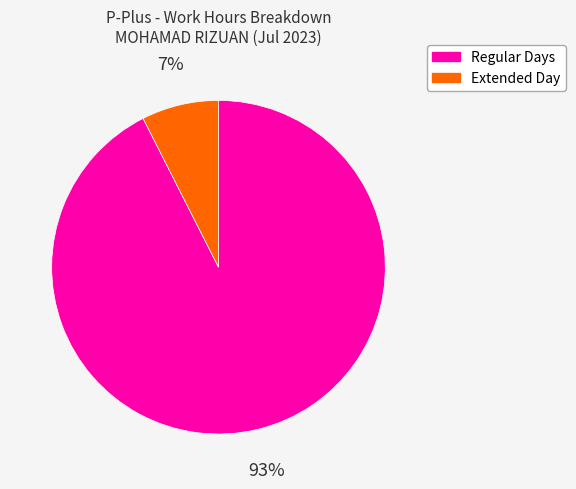

Is it true that Extended Day is 1% of the pie?

False